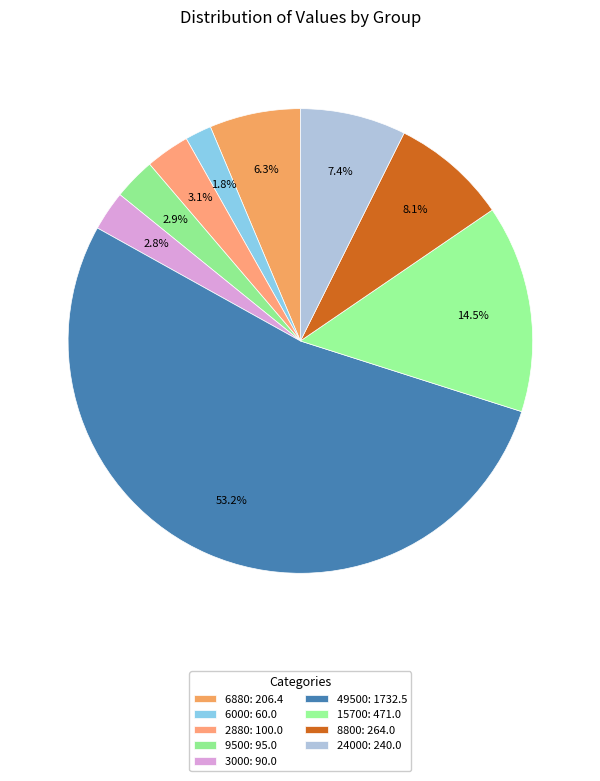

Is it true that 3000 is 3% of the pie?

True